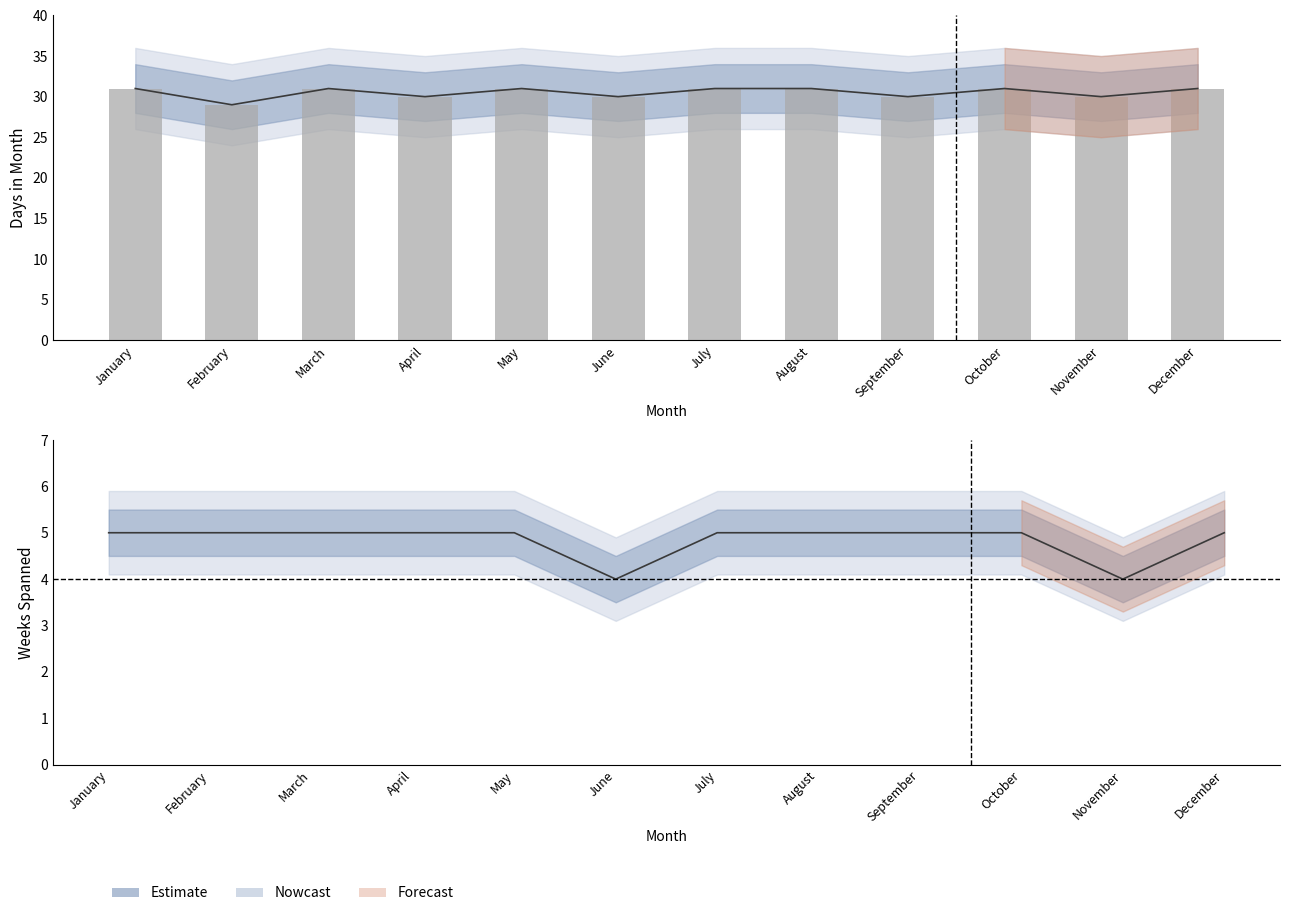

Read the Days in Month value at February.

29